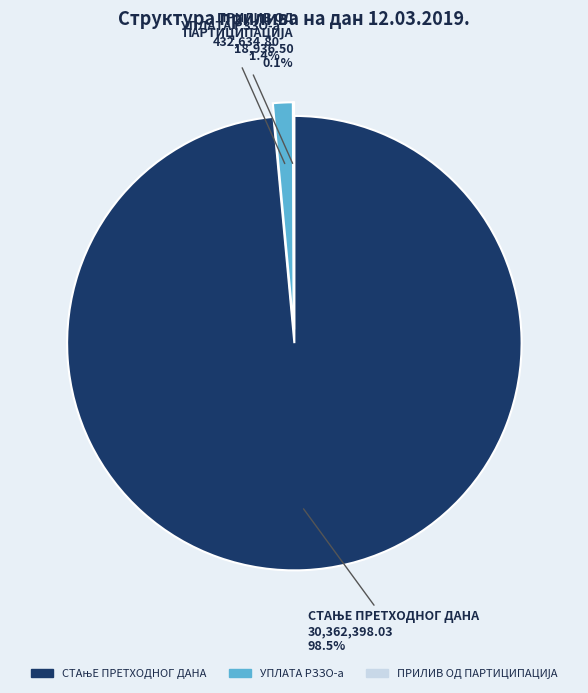

To the nearest percent, what is the average slice percentage?

33%